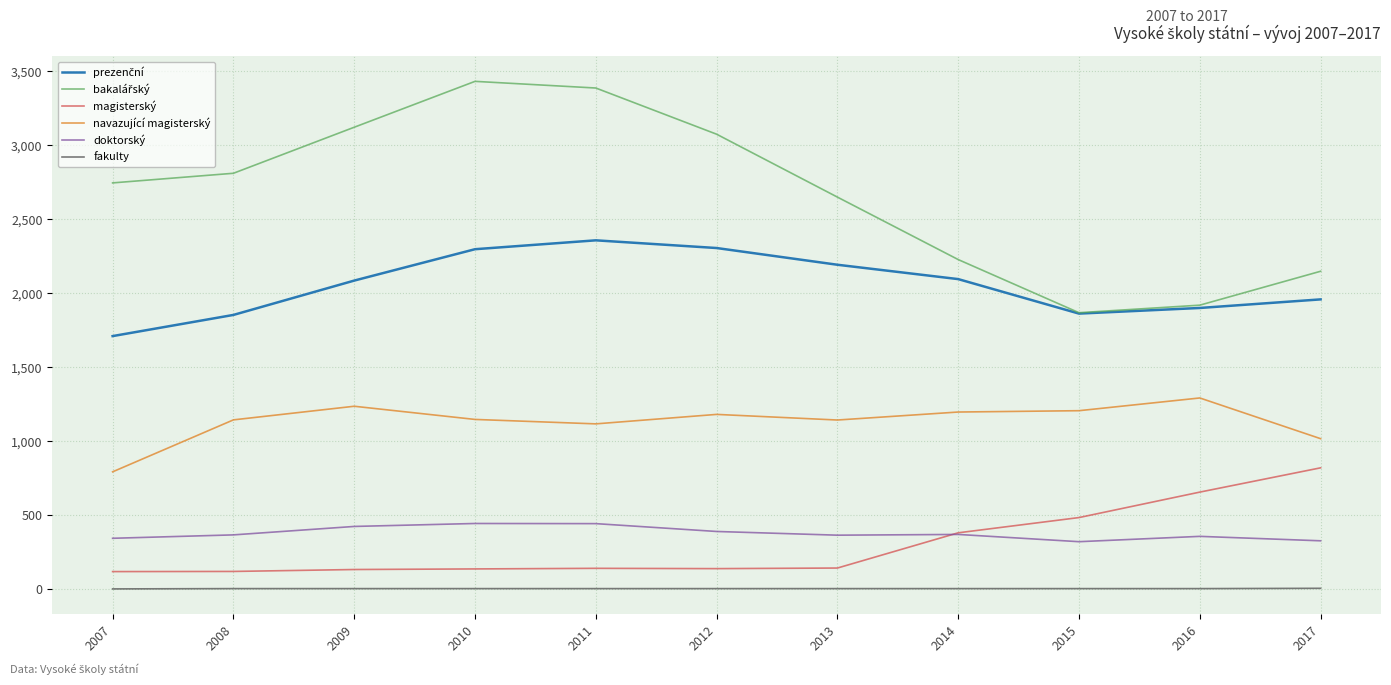

True or false: doktorský has a value of 190 at 2007.

False